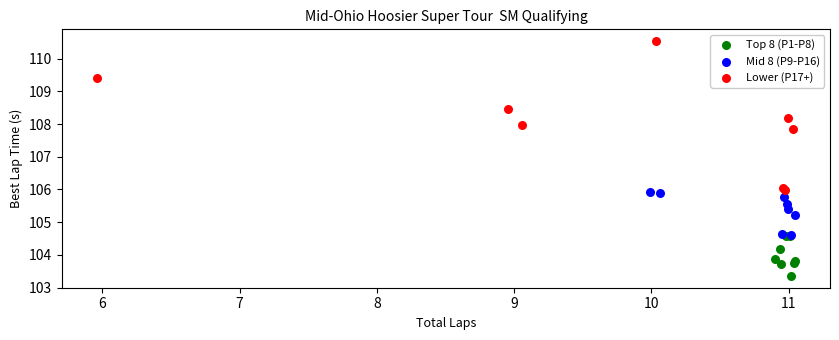

Which series contains the highest Y value?

Lower (P17+)